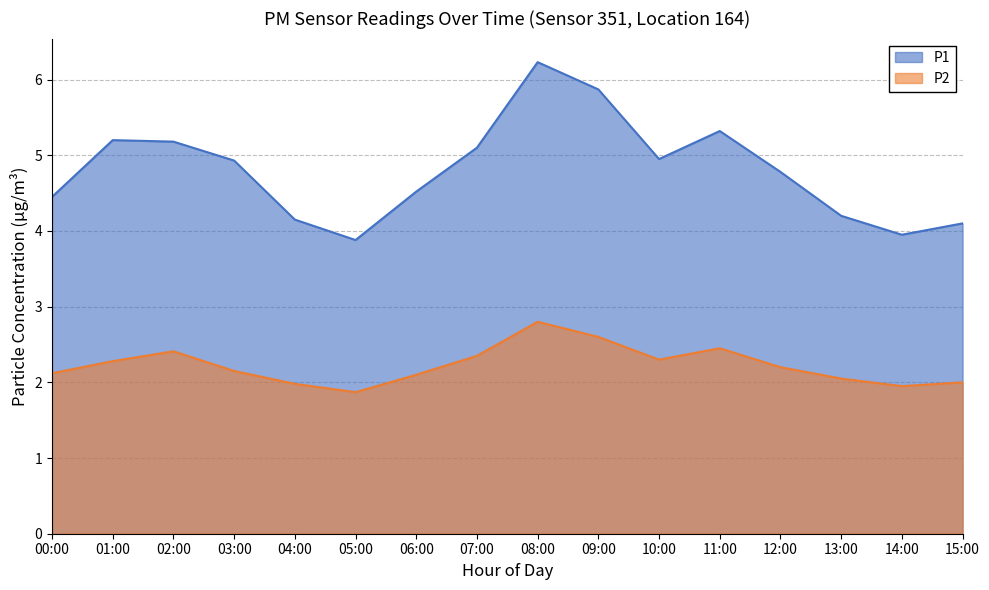

What is the greatest value displayed?

6.2